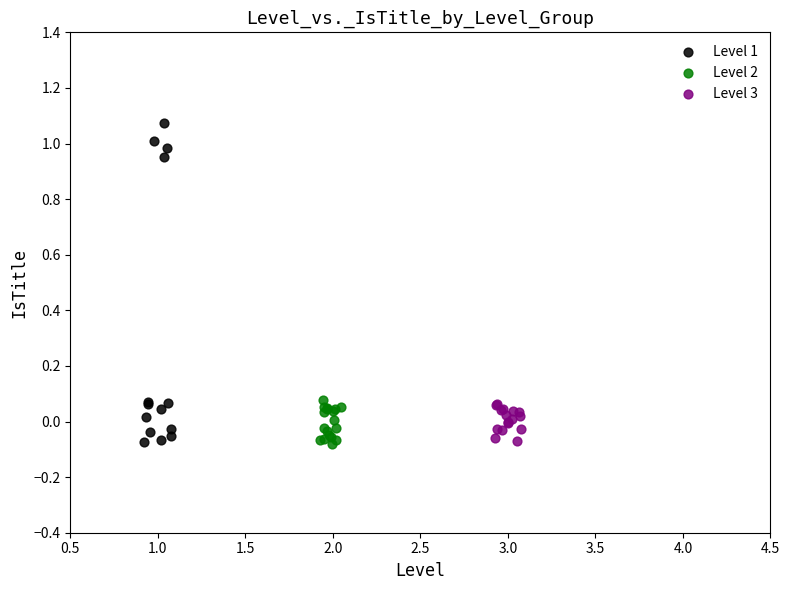

Which series has the largest Y range (max minus min)?

Level 1